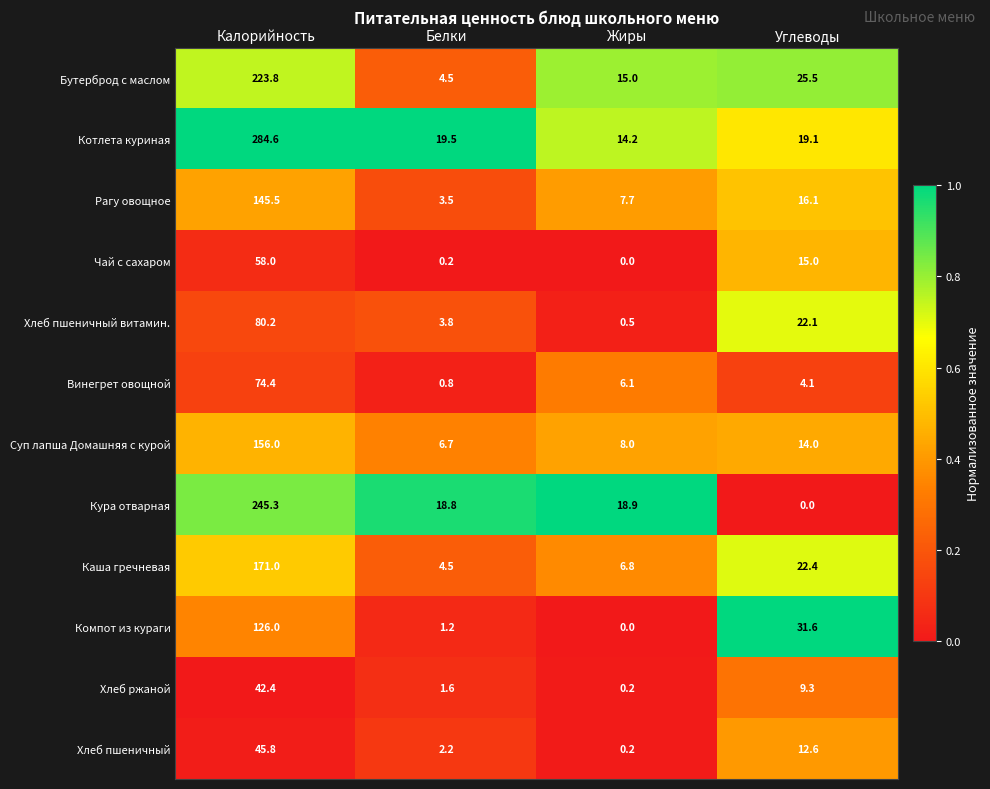

What is the greatest value displayed?

284.6